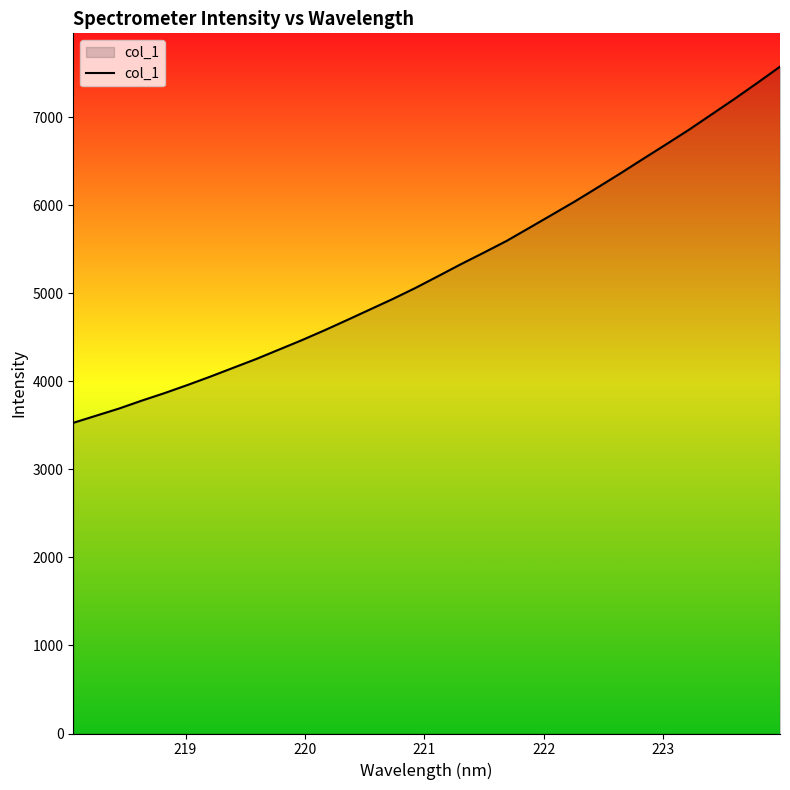

True or false: there are more than 1 points higher than both neighbors.

False